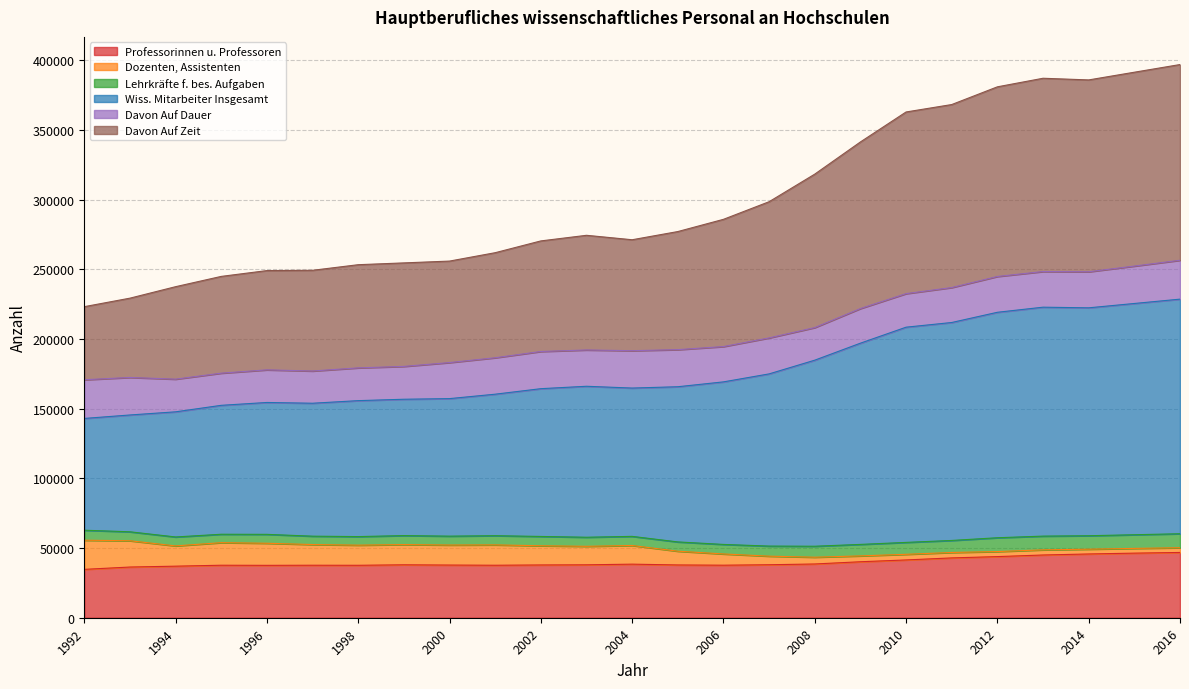

Where is the first local maximum for Wiss. Mitarbeiter Insgesamt?

2003